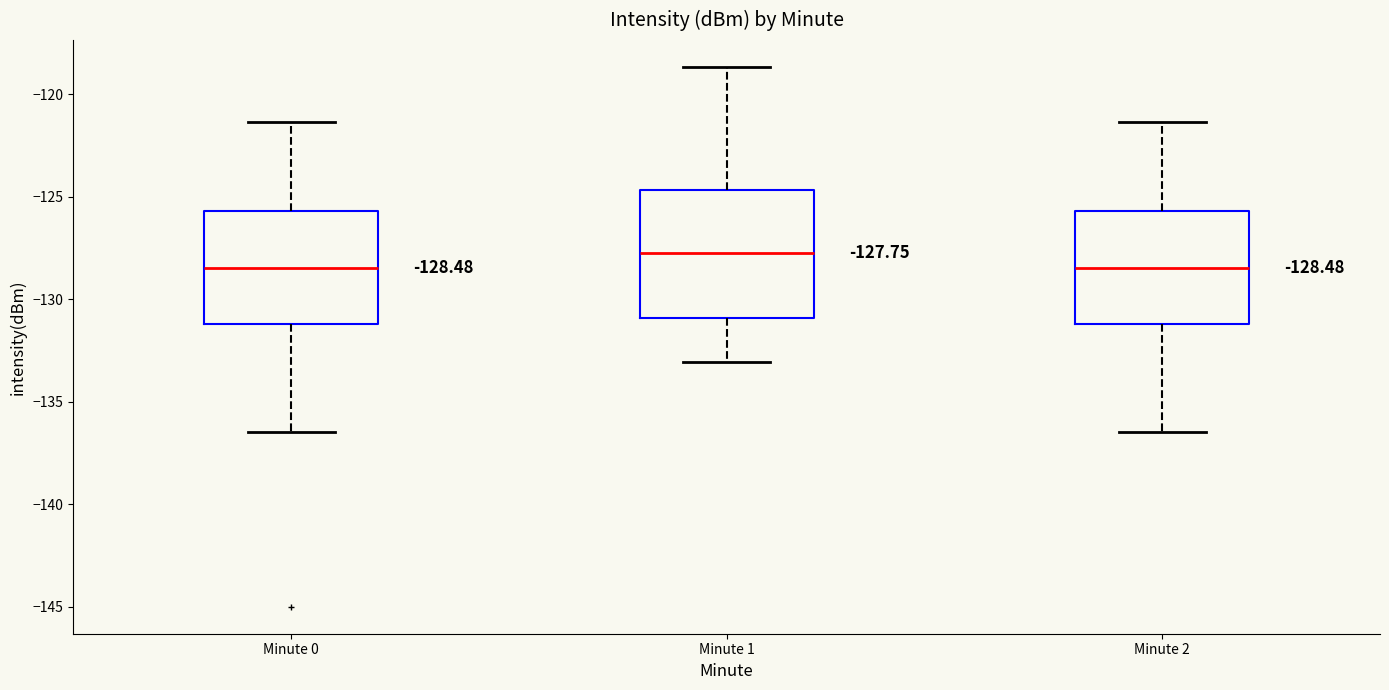

Which box is the tallest, from its lower edge to its upper edge?

Minute 1